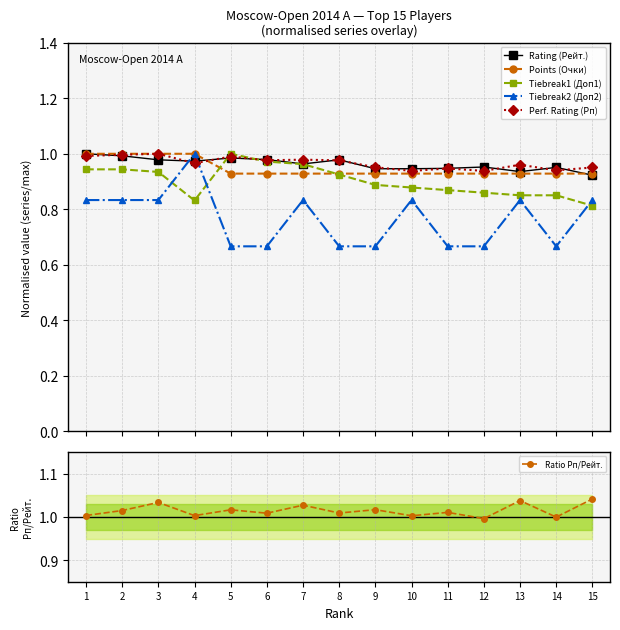

What is the smallest value displayed?

0.7